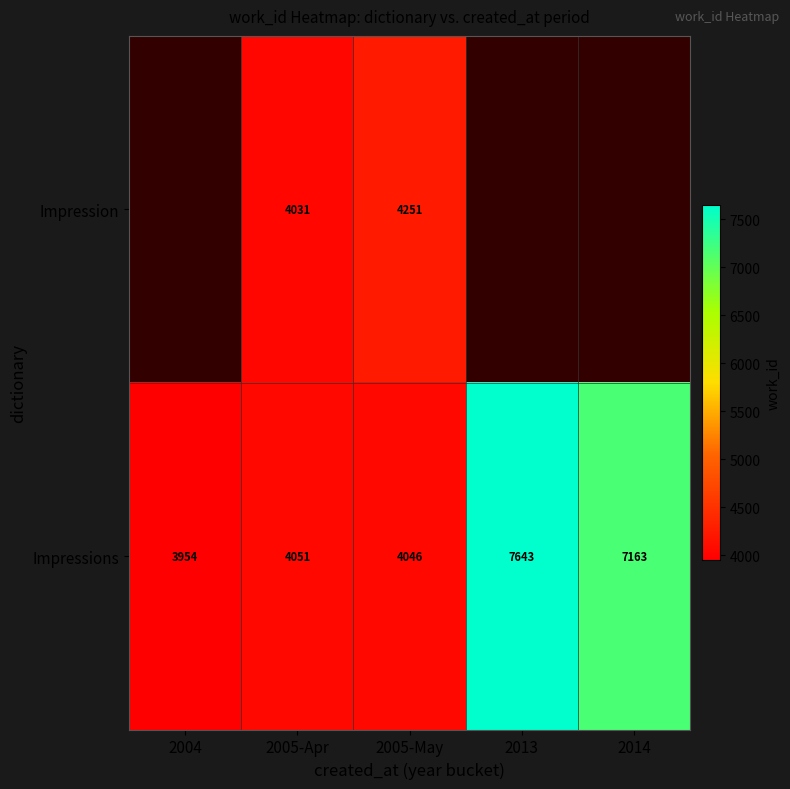

The Impressions series shows 3705 at 2014. True or false?

False